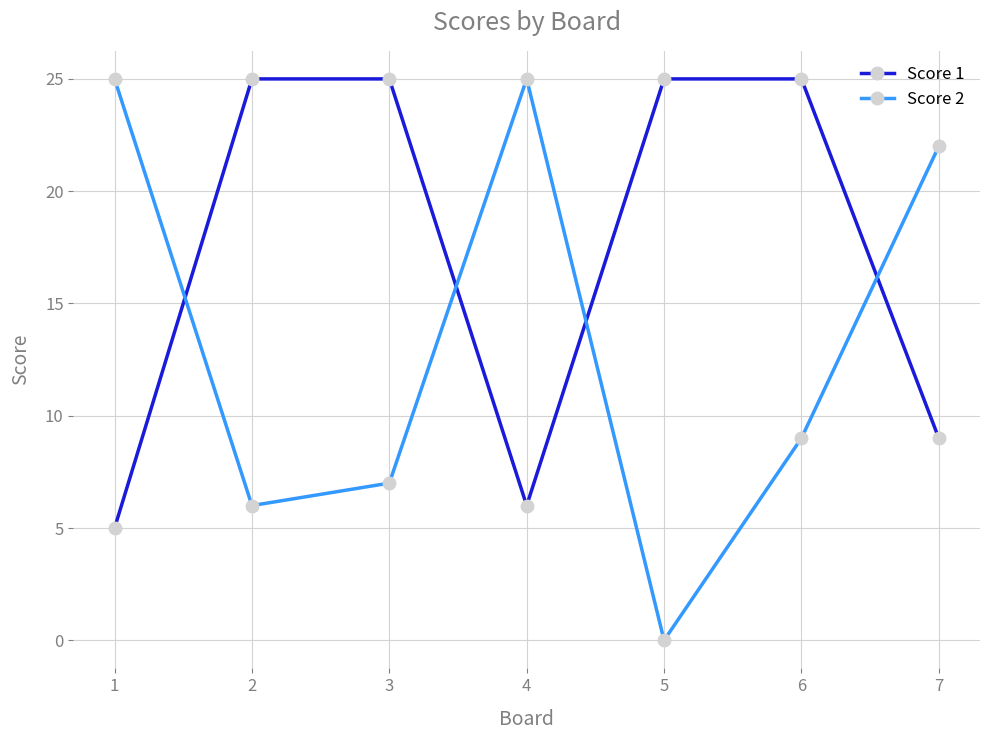

Reading left to right, list all the values displayed in this chart.

Score 1: 5	25	25	6	25	25	9
Score 2: 25	6	7	25	0	9	22